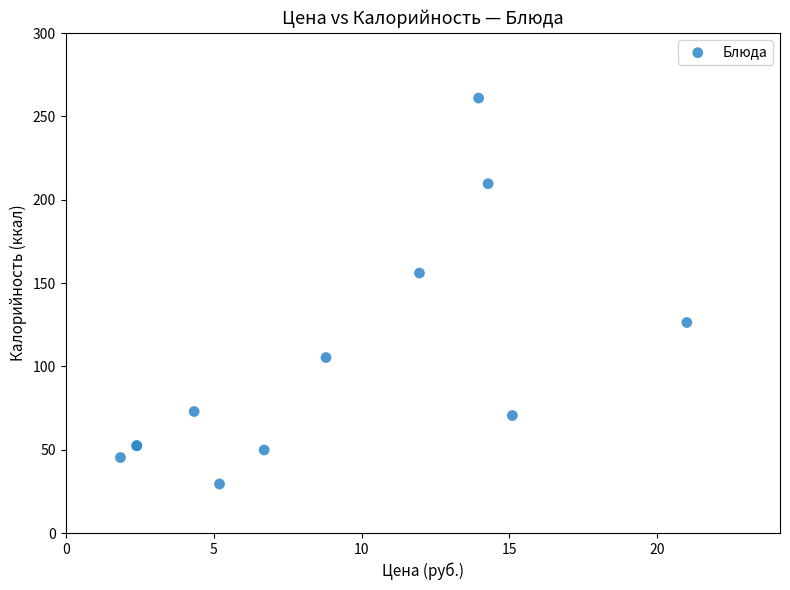

What Y value in the scatter plot is closest to 145?

156.0